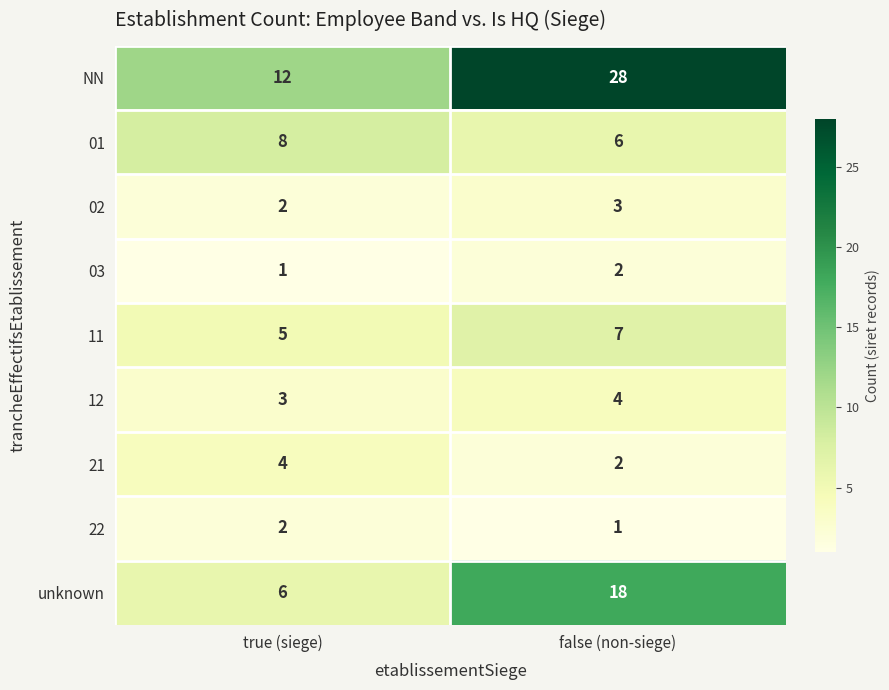

What is the spread (max minus min) of values at false (non-siege)?

27